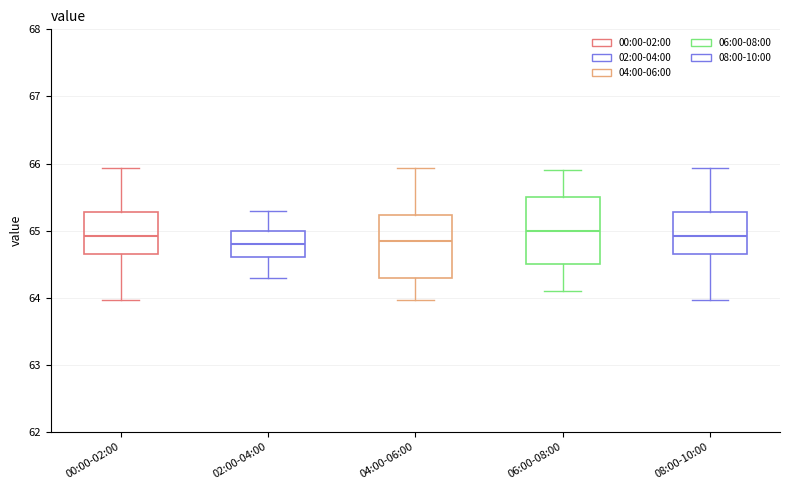

Where does the upper whisker of the box for 00:00-02:00 end on the y-axis? The values are not printed on the chart, so give them approximately, as read against the axis.

65.9